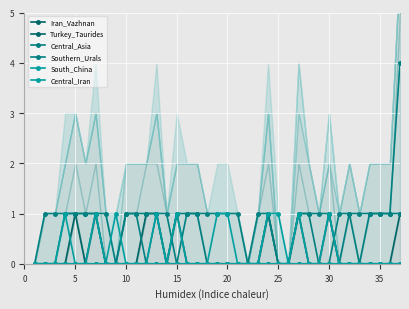

At how many categories does at least one series exceed 1?

1